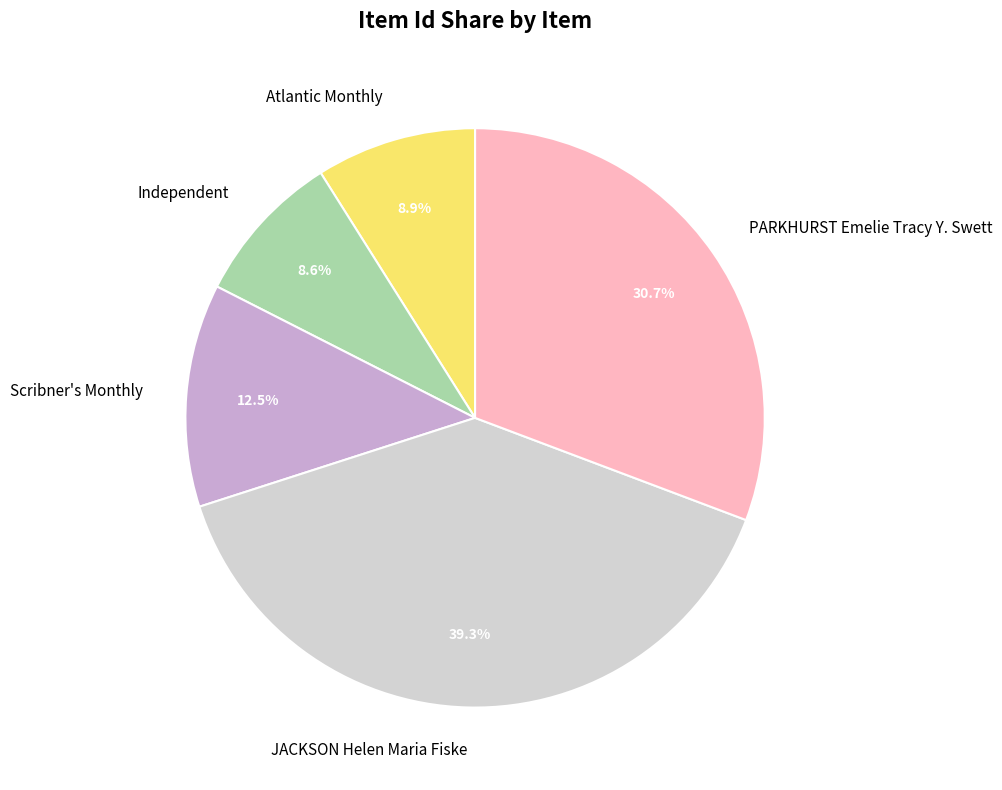

What portion of the pie excludes PARKHURST Emelie Tracy Y. Swett?

69.3%